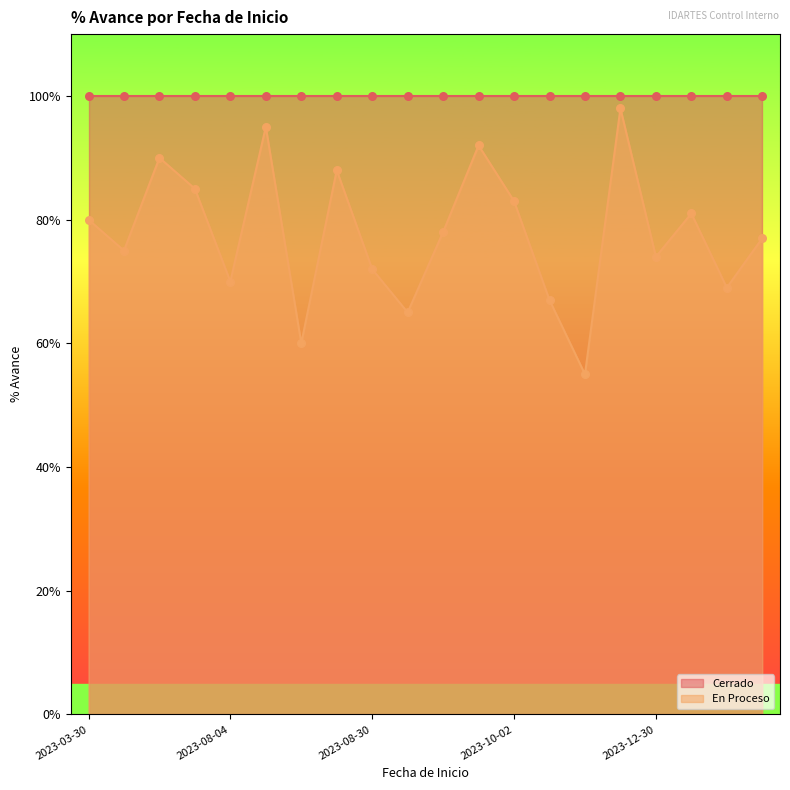

Between 2023-07-01 and 2023-08-09, which is larger?

2023-08-09